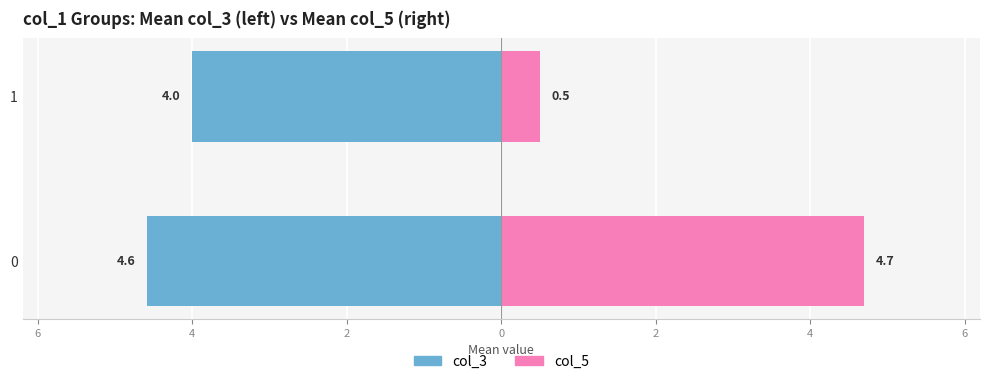

How many groups of bars are there?

2